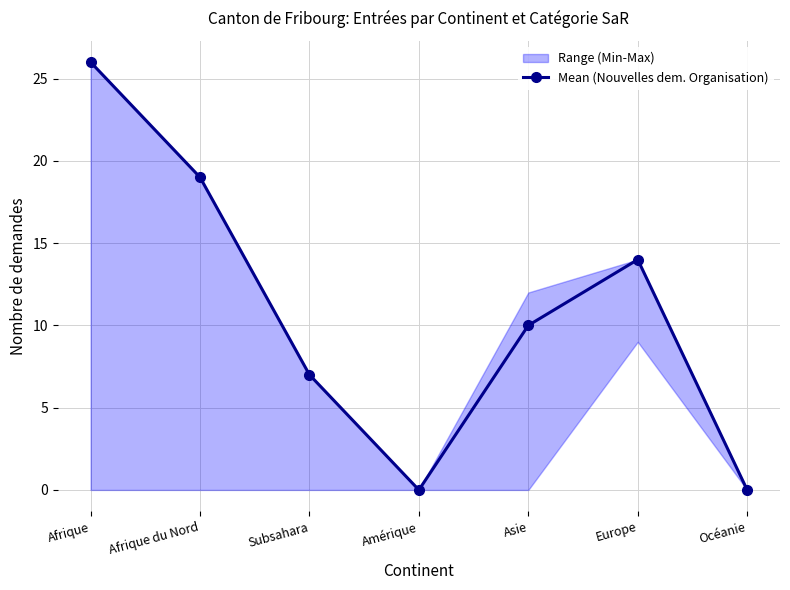

What is the value of the 3rd point from the left?

7